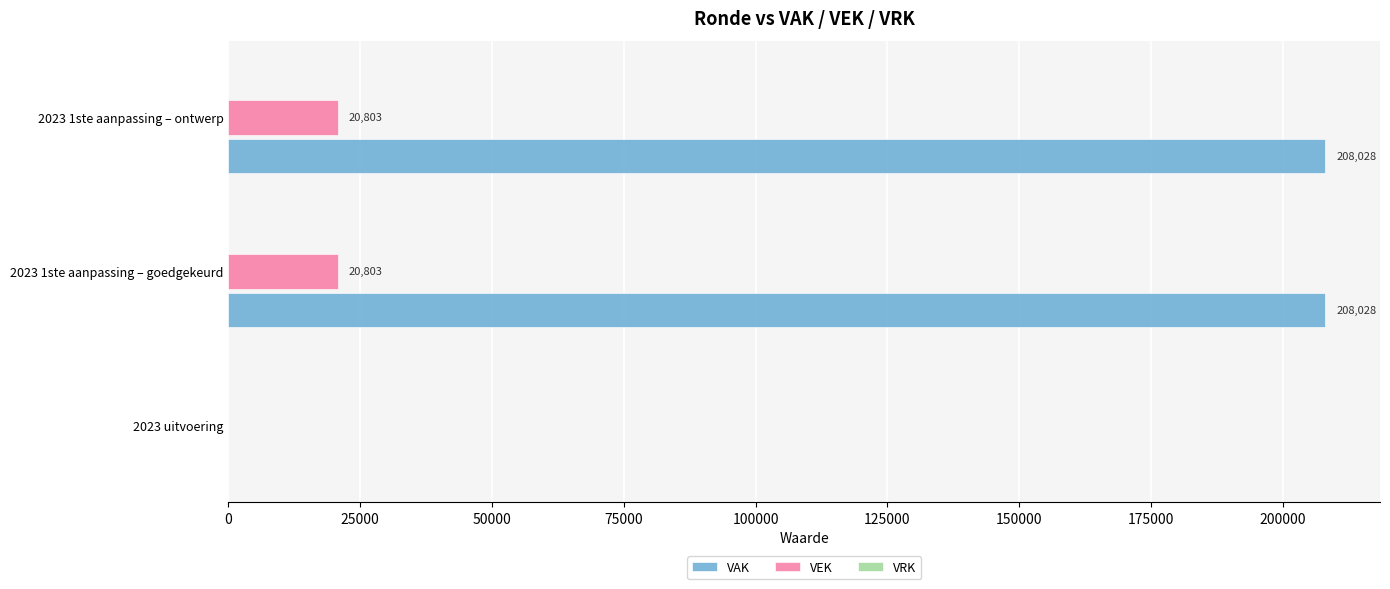

Is it true that VAK equals 65050 at 2023 1ste aanpassing – ontwerp?

False